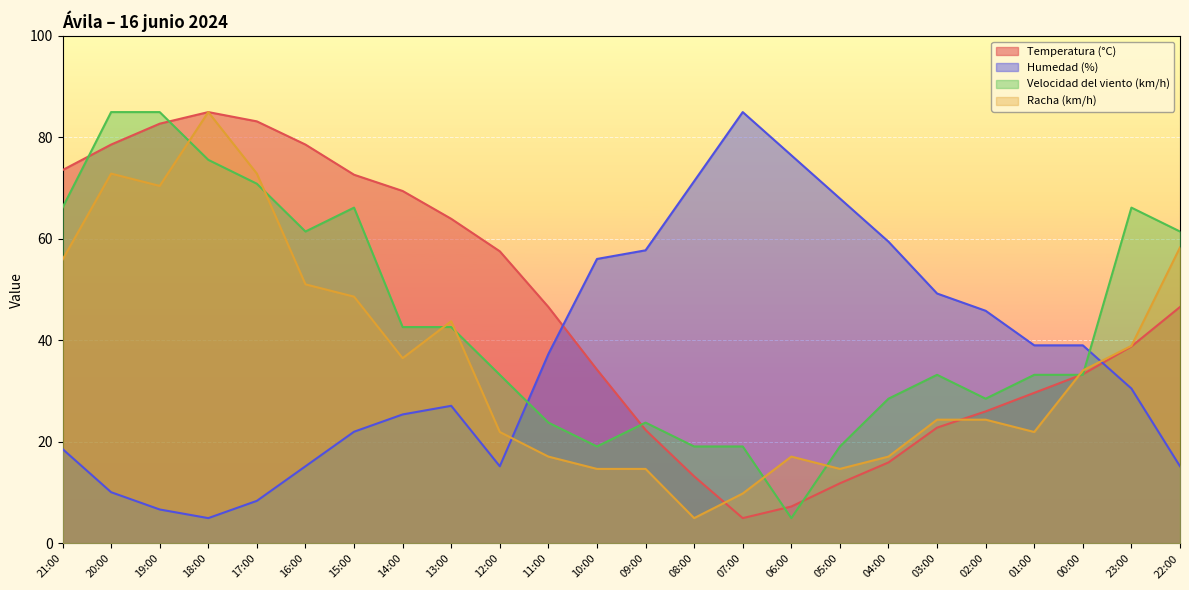

Reading left to right, extract all data points from this chart.

Temperatura (°C): 73.6	78.6	82.7	85.0	83.2	78.6	72.7	69.5	64.0	57.6	46.6	34.3	22.4	13.2	5.0	7.3	11.9	16.0	22.8	26.0	29.7	33.3	38.8	46.6
Humedad (%): 18.6	10.1	6.7	5.0	8.4	15.2	22.0	25.4	27.1	15.2	37.3	56.1	57.8	71.4	85.0	76.5	68.0	59.5	49.3	45.9	39.0	39.0	30.5	15.2
Velocidad del viento (km/h): 66.2	85.0	85.0	75.6	70.9	61.5	66.2	42.6	42.6	33.2	23.8	19.1	23.8	19.1	19.1	5.0	19.1	28.5	33.2	28.5	33.2	33.2	66.2	61.5
Racha (km/h): 55.9	72.9	70.5	85.0	72.9	51.1	48.6	36.5	43.8	22.0	17.1	14.7	14.7	5.0	9.8	17.1	14.7	17.1	24.4	24.4	22.0	34.1	38.9	58.3